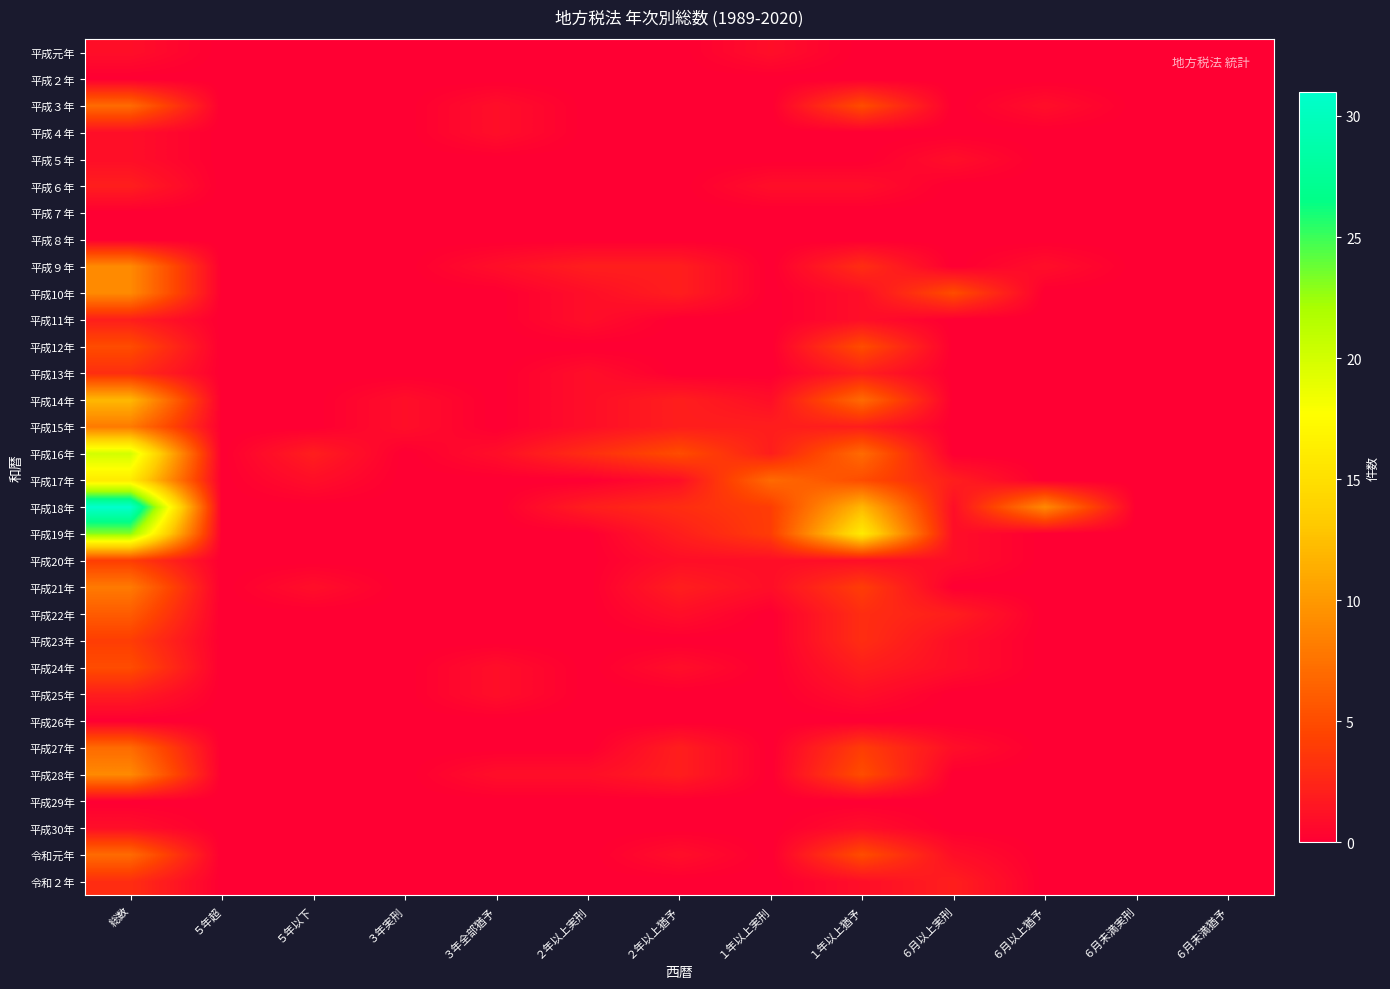

Which category has the lowest value across all series?

５年超